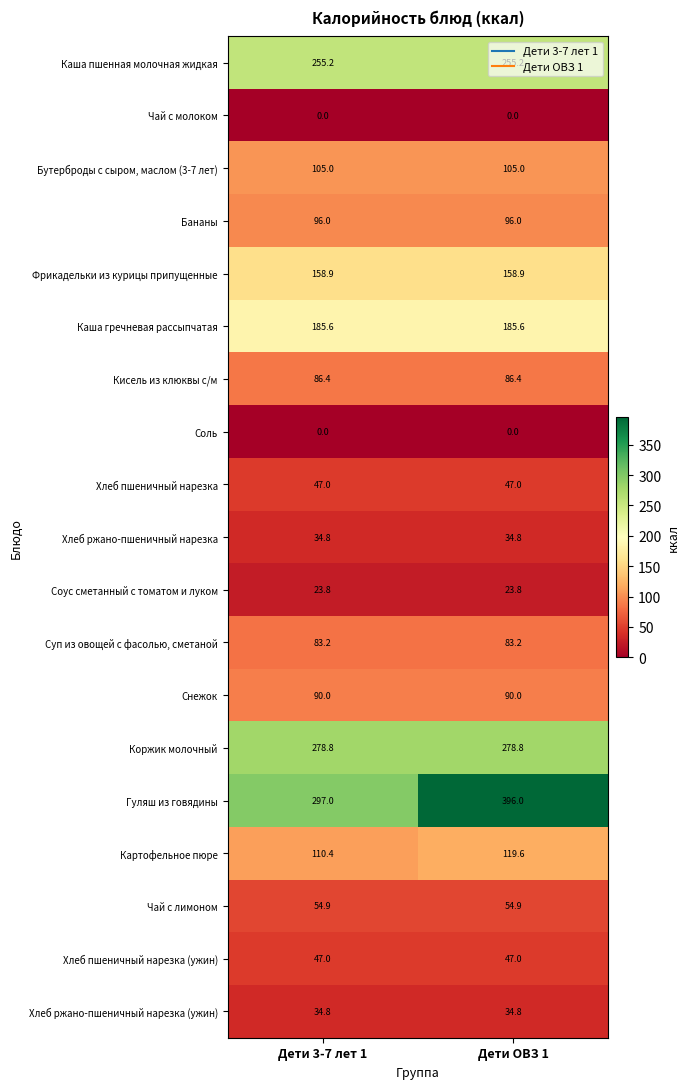

The Бутерброды с сыром, маслом (3-7 лет) series shows 31.2 at Дети ОВЗ 1. True or false?

False